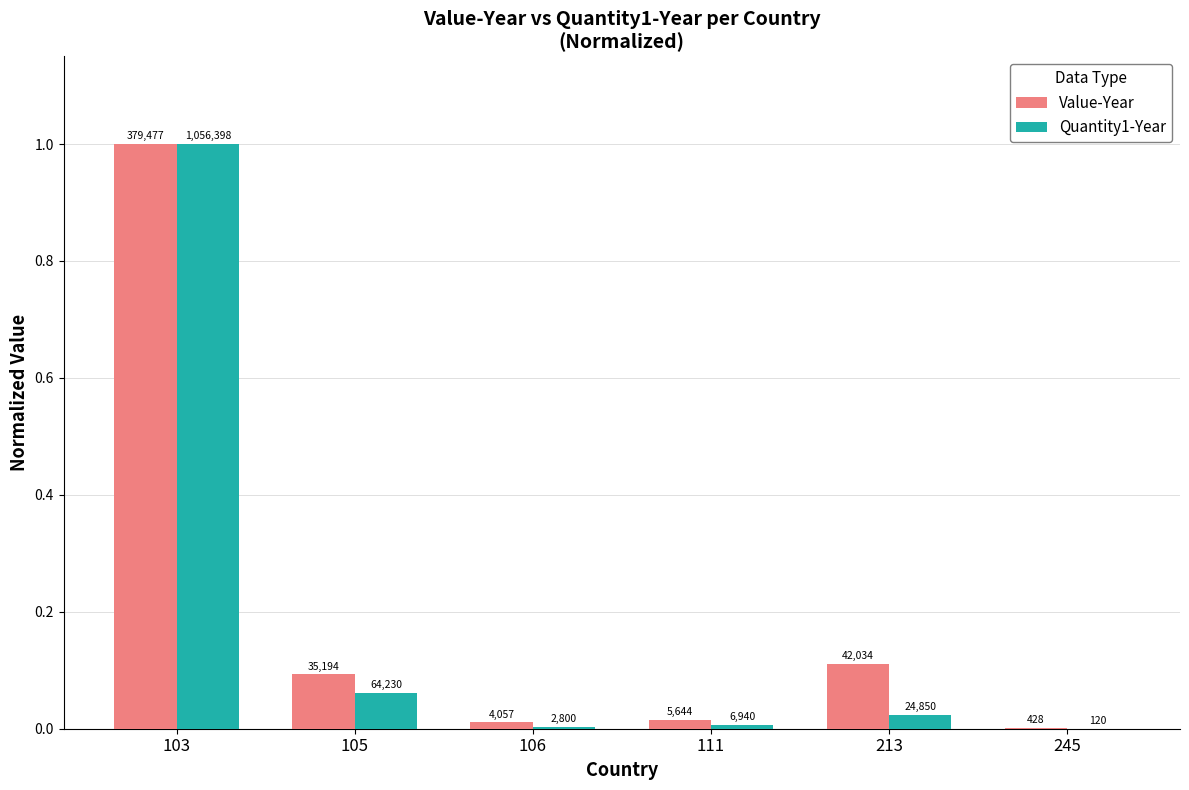

Reading right to left, transcribe all the data shown in this chart.

Value-Year: 0.0	0.1	0.0	0.0	0.1	1.0
Quantity1-Year: 0.0	0.0	0.0	0.0	0.1	1.0